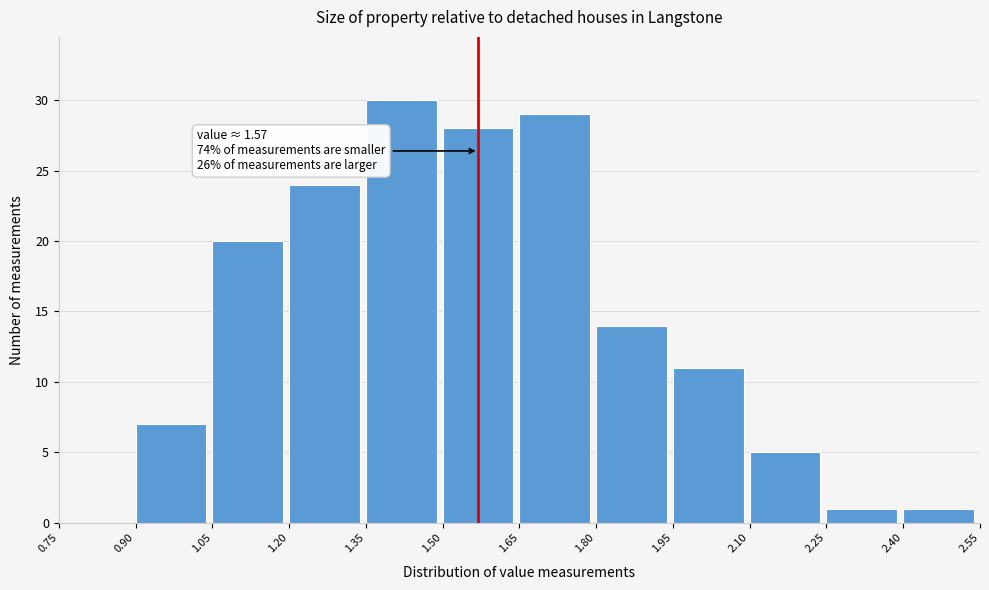

Which range on the x-axis has the tallest bar?

1.35 to 1.50